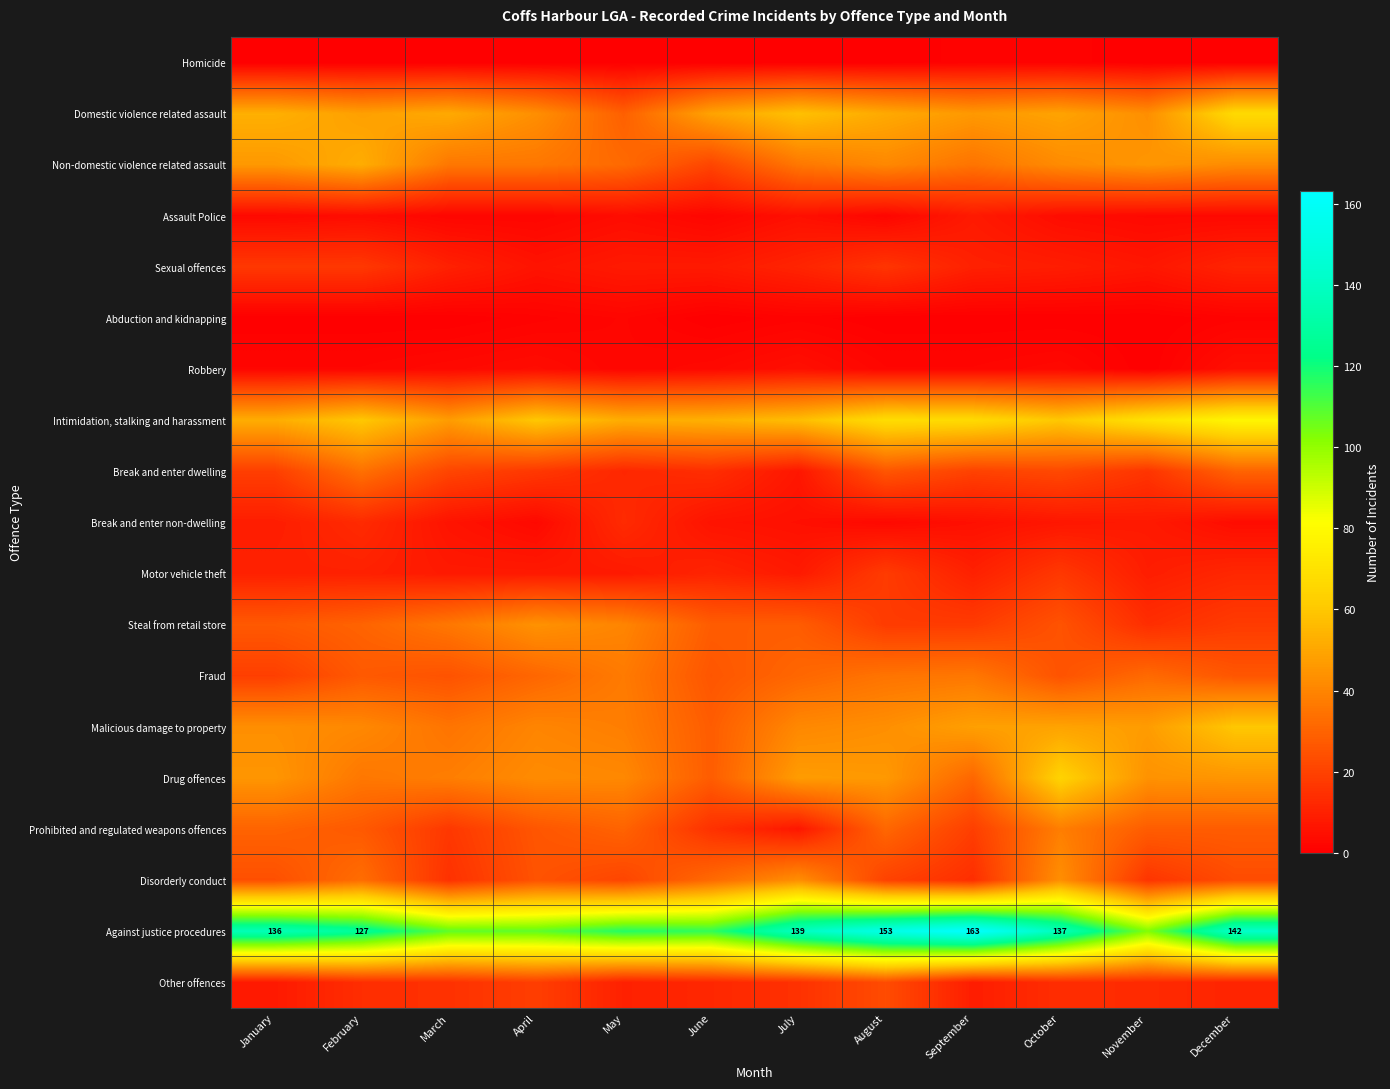

How many data points in Prohibited and regulated weapons offences are above 28?

4